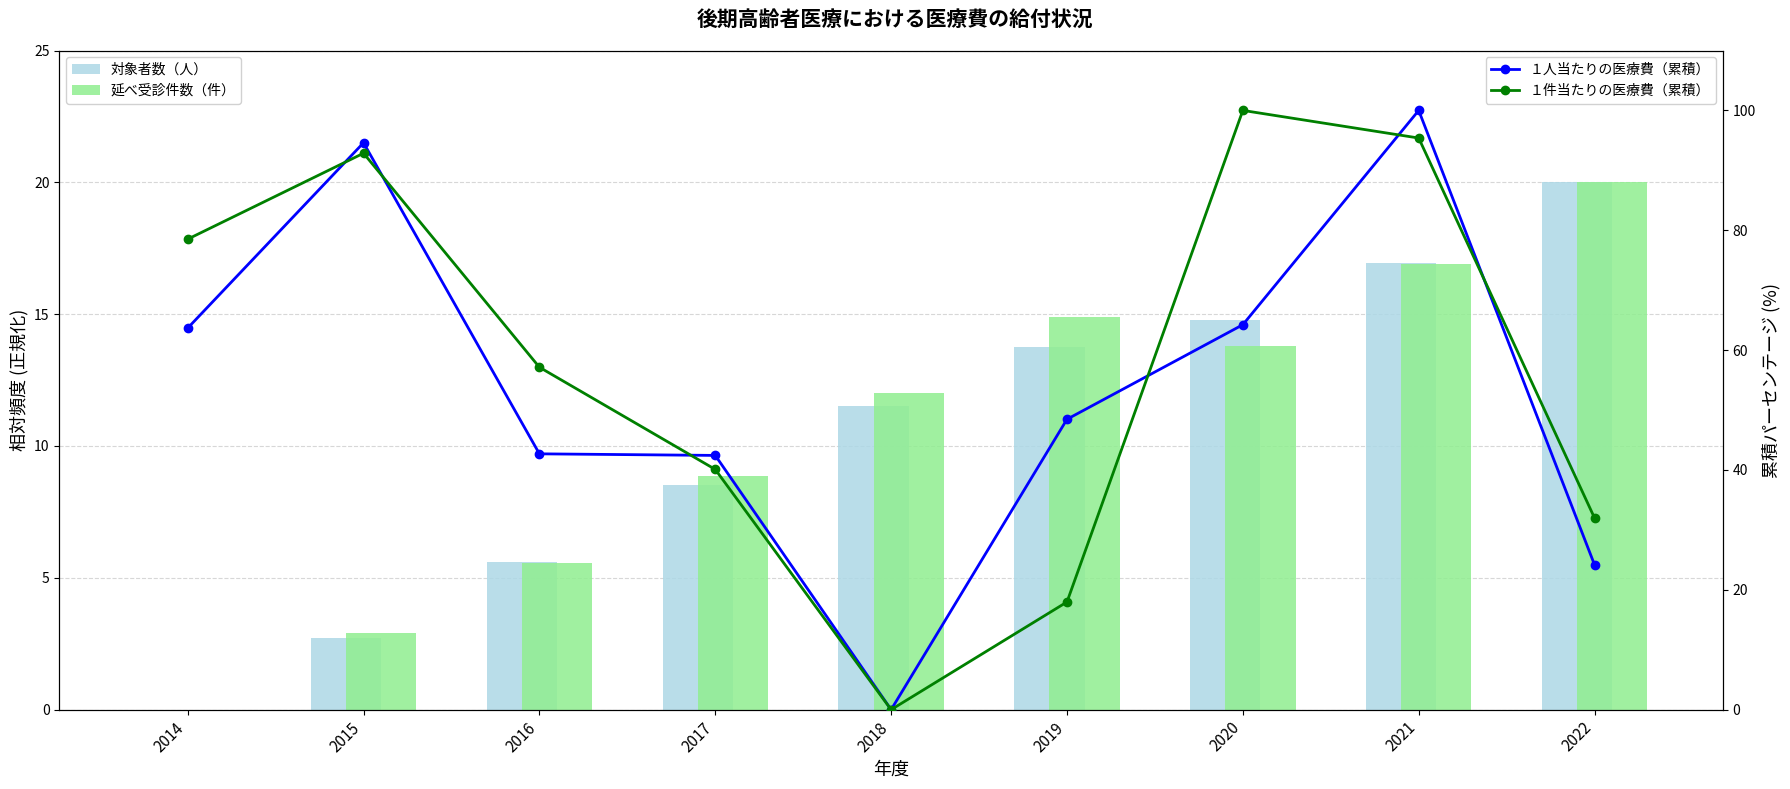

Is it true that １件当たりの医療費（累積） equals 78.5 at 2014?

True